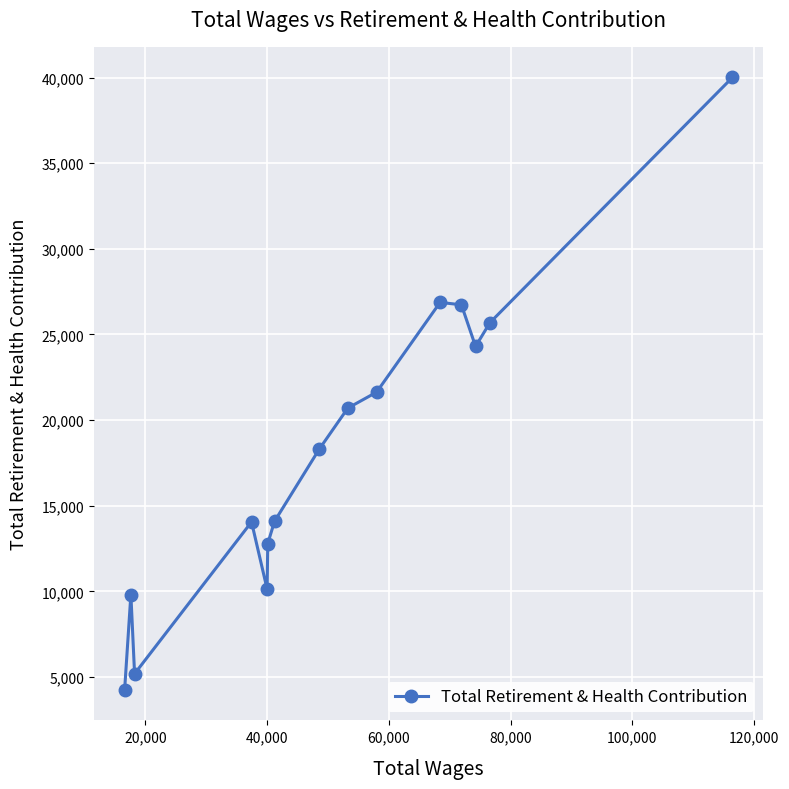

How many interior local valleys (lower than both neighbors) does the data have?

3